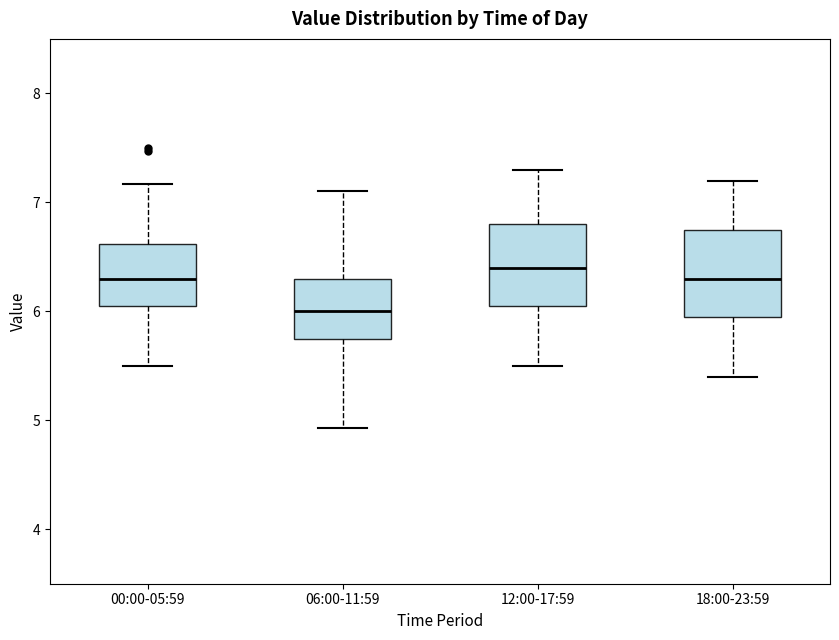

Reading left to right, transcribe this box plot: for each box, give where its median line is, the range the box spans, and where its two whiskers end, as read against the y-axis. The values are not printed on the chart, so give them approximately, as read against the axis.

00:00-05:59: median 6.3, box 6.1 to 6.6, whiskers 5.5 to 7.2
06:00-11:59: median 6.0, box 5.8 to 6.3, whiskers 4.9 to 7.1
12:00-17:59: median 6.4, box 6.1 to 6.8, whiskers 5.5 to 7.3
18:00-23:59: median 6.3, box 6.0 to 6.8, whiskers 5.4 to 7.2